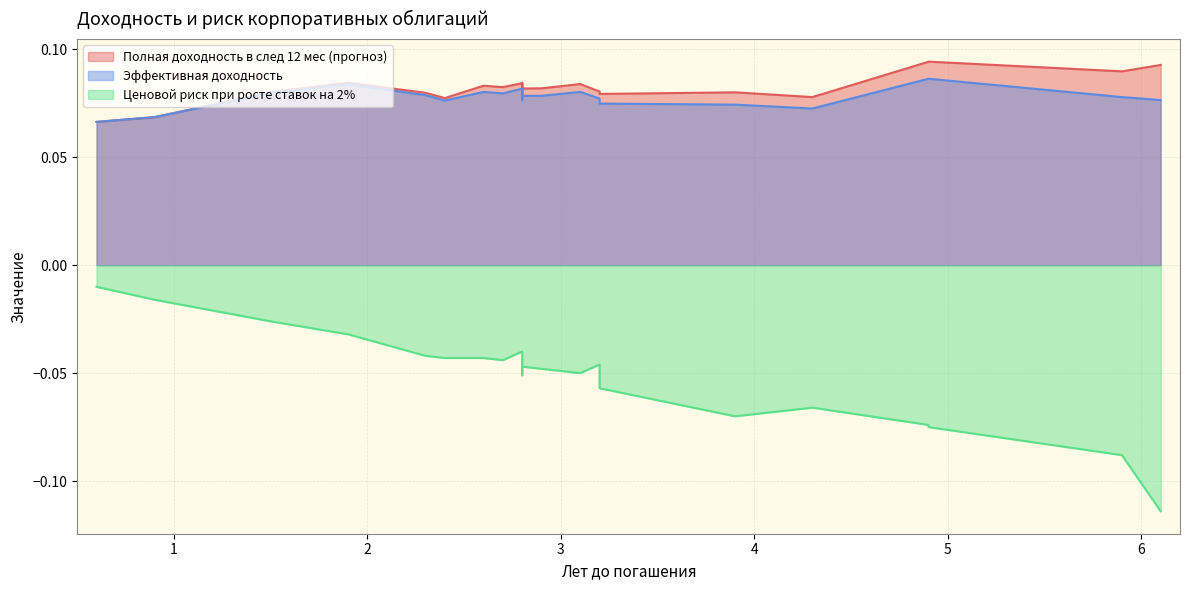

List the series in order of their peak value, lowest first.

Ценовой риск при росте ставок на 2%, Эффективная доходность, Полная доходность в след 12 мес (прогноз)